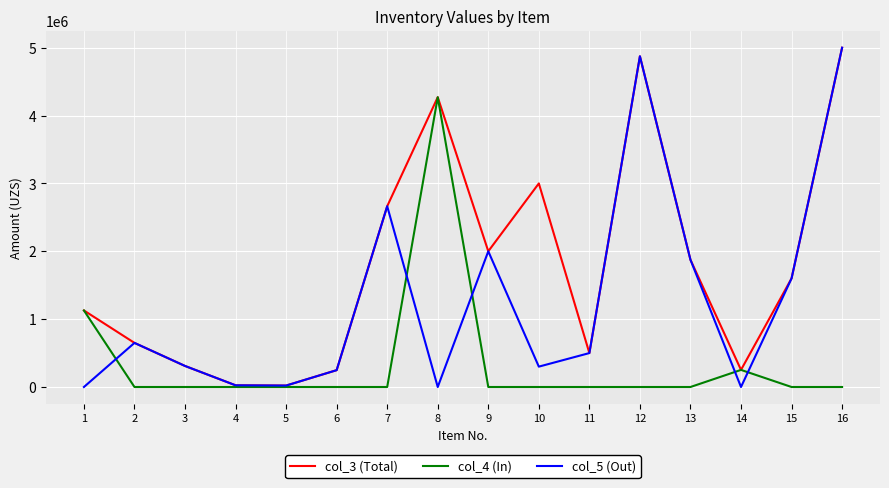

Rank the series by their average value, from lowest to highest.

col_4 (In), col_5 (Out), col_3 (Total)